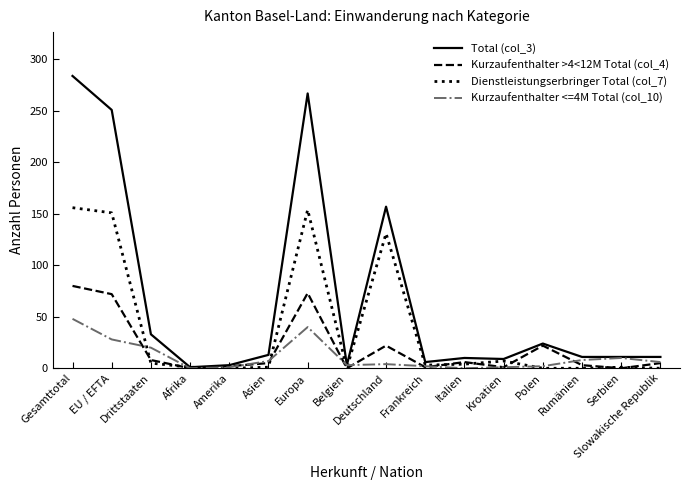

What is the greatest value displayed?

284